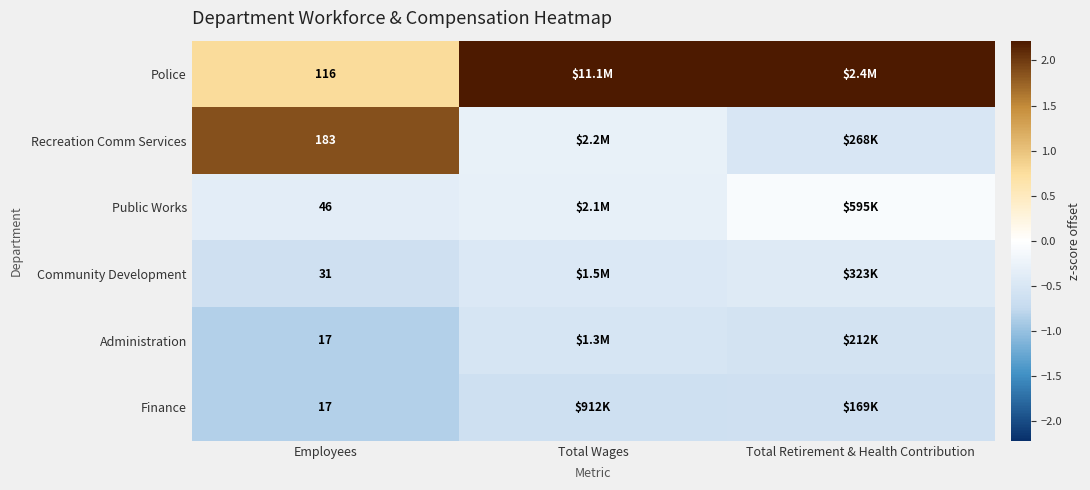

Which label corresponds to the largest value in the chart?

Total Wages